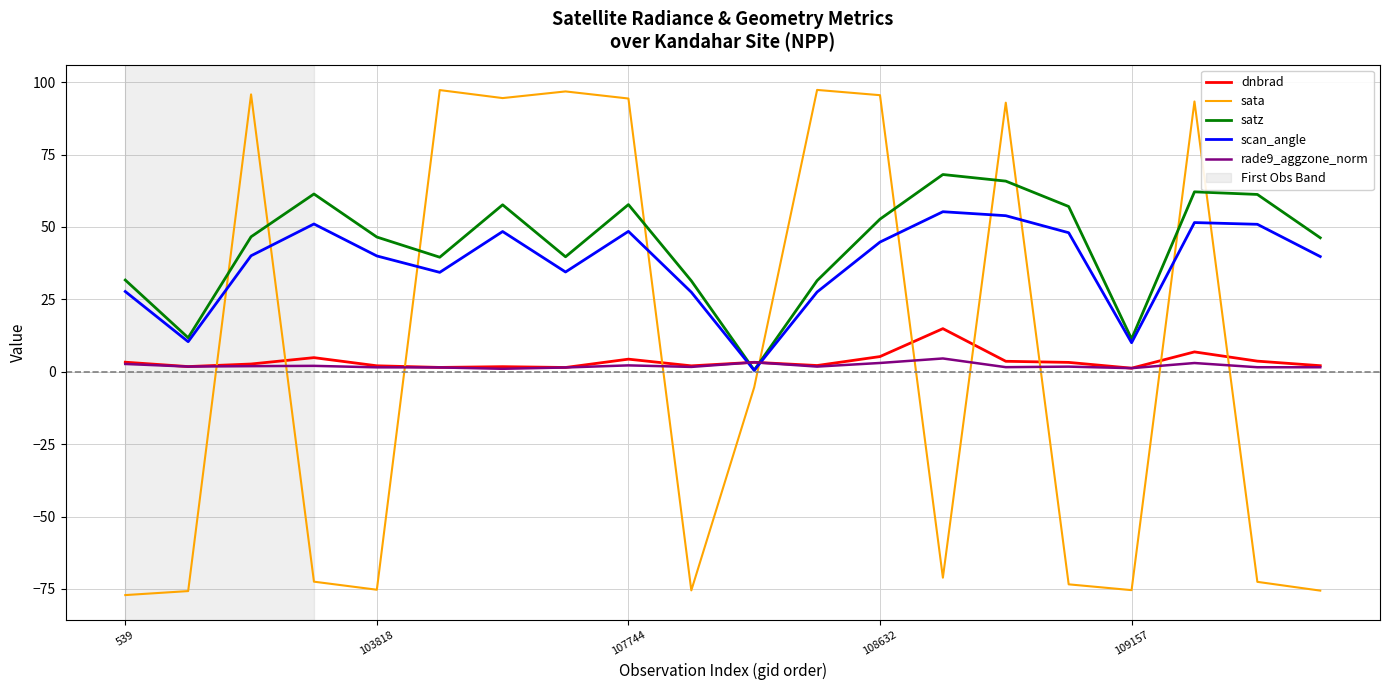

Which series has the largest range (max minus min)?

sata